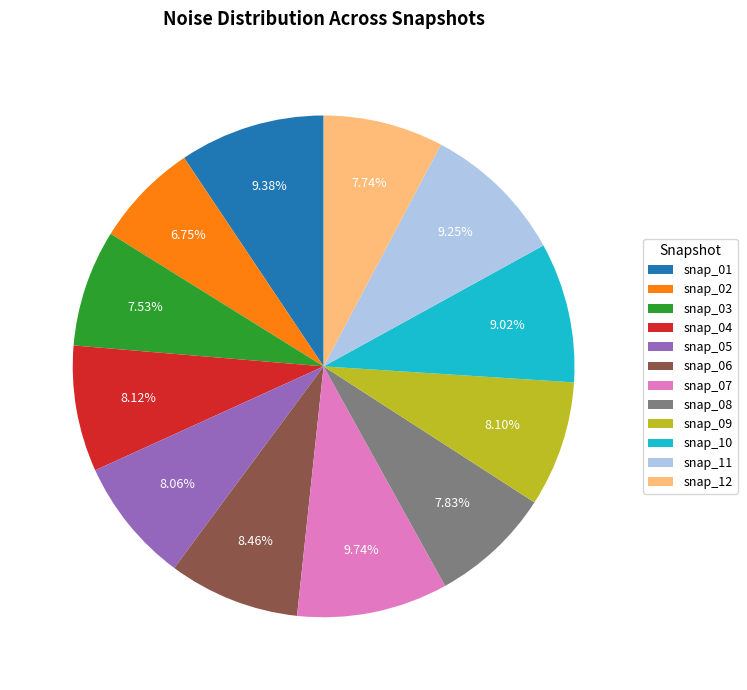

Is snap_03 the majority of the pie?

No